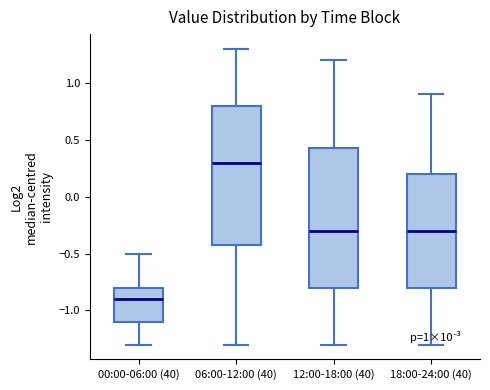

Which box has the lowest median line?

00:00-06:00 (40)